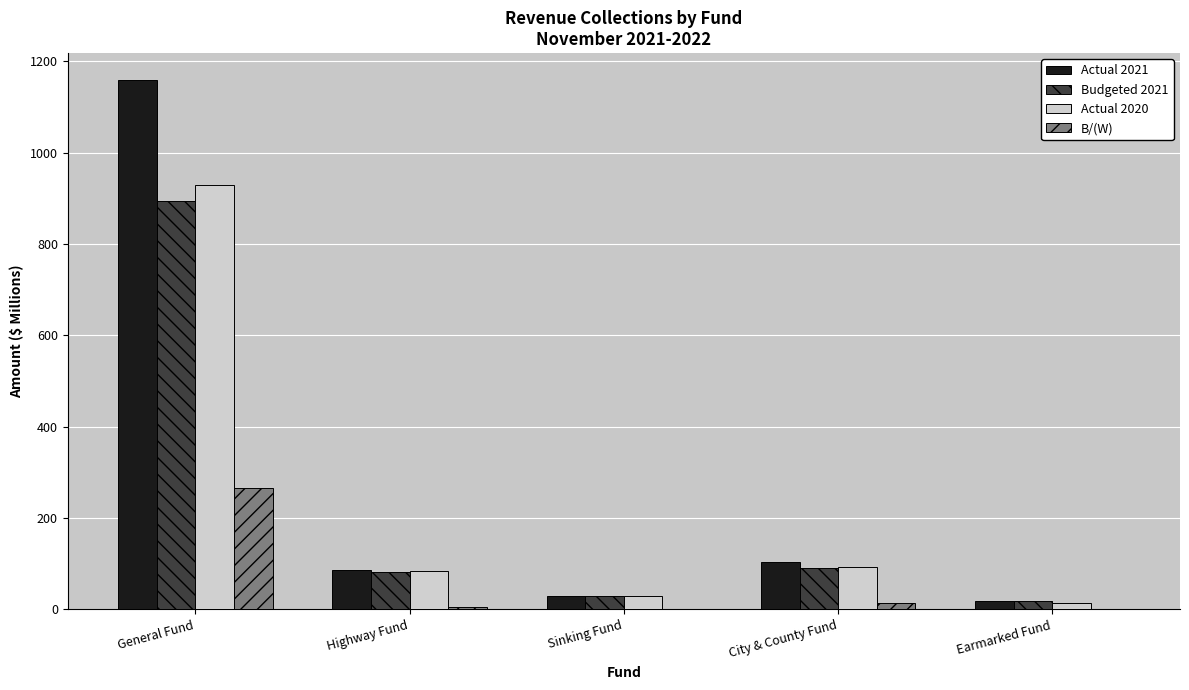

Count the number of categories in the chart.

5